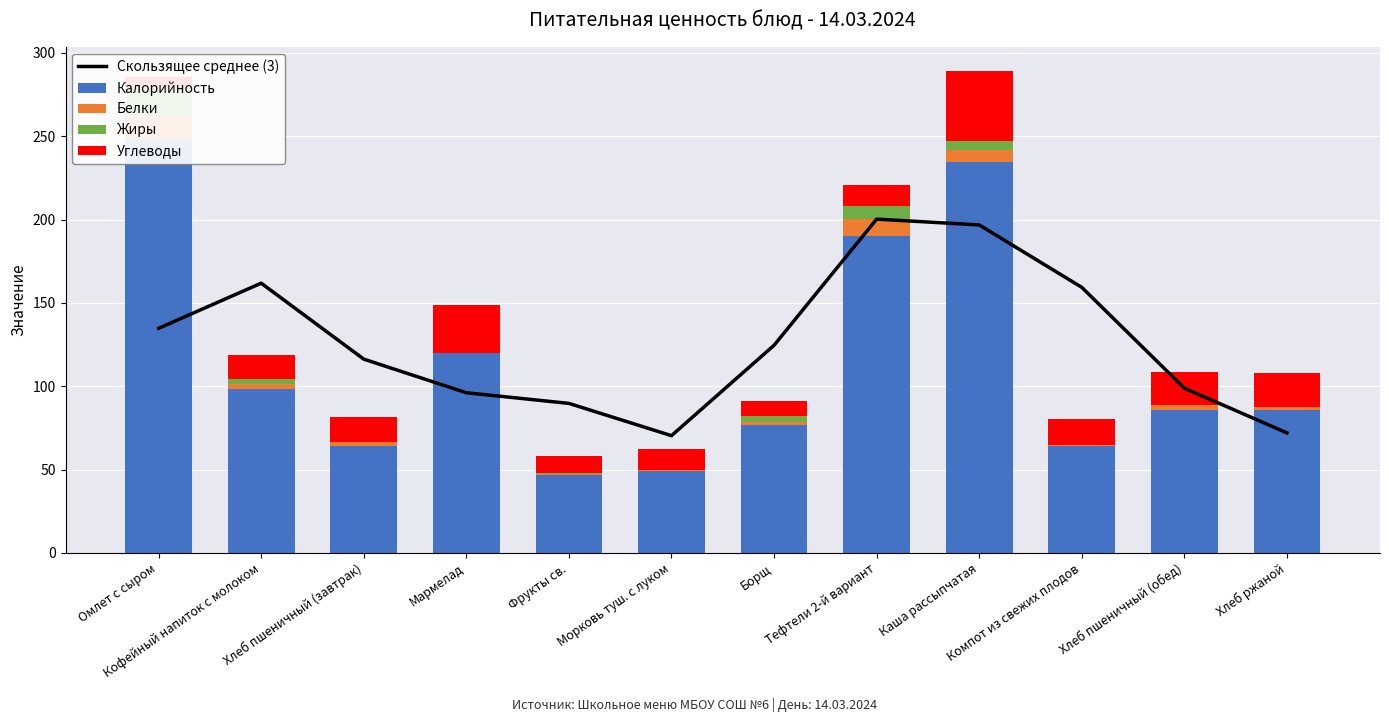

Reading left to right, list all the values displayed in this chart.

Скользящее среднее (3): 134.8	161.8	116.3	96.1	89.7	70.3	124.6	200.3	196.8	159.3	98.8	72.0
Калорийность: 248.5	98.3	64.1	120.0	47.0	49.0	76.9	190.3	234.4	64.3	85.4	85.6
Белки: 13.8	3.0	2.4	0.0	0.4	0.7	1.4	10.0	7.6	0.2	3.2	1.9
Жиры: 18.1	2.7	0.3	0.0	0.3	0.1	4.1	8.0	5.2	0.2	0.4	0.3
Углеводы: 5.3	14.5	14.5	29.0	10.3	12.3	8.5	12.4	42.0	15.9	19.3	19.9